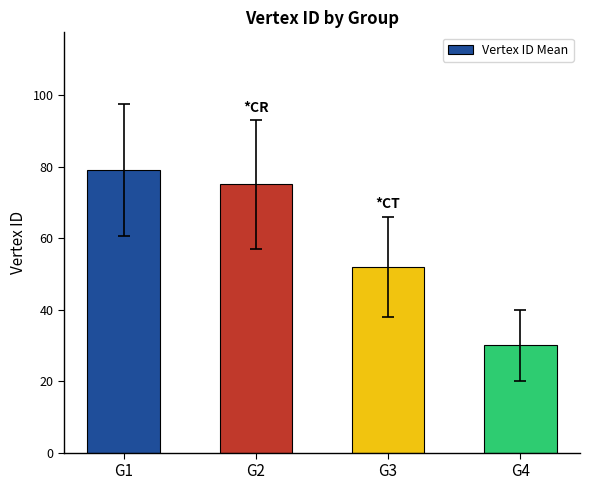

Read the value at G1, to the nearest 5.

80